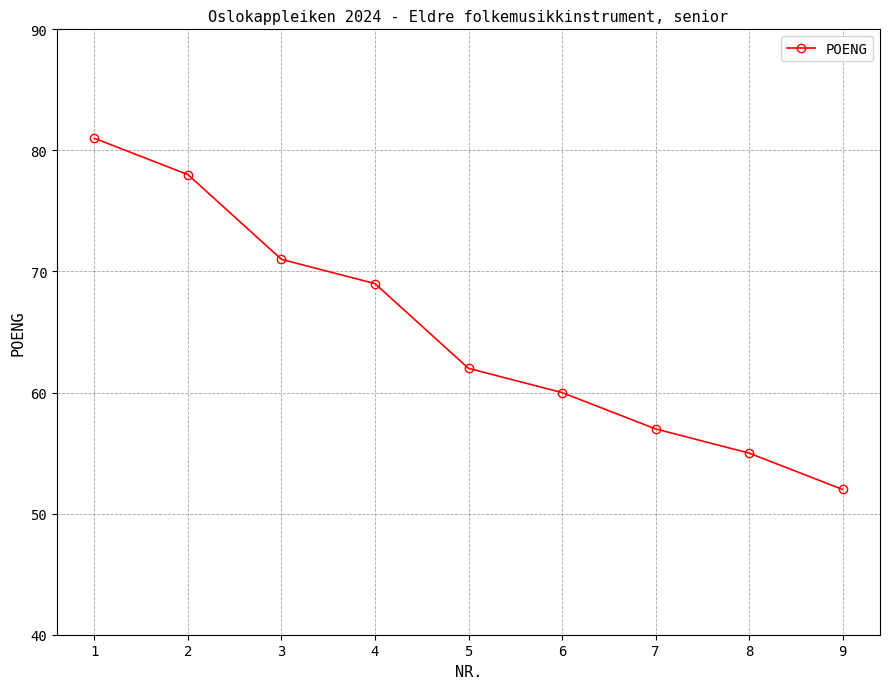

How many lines are shown in the chart?

1